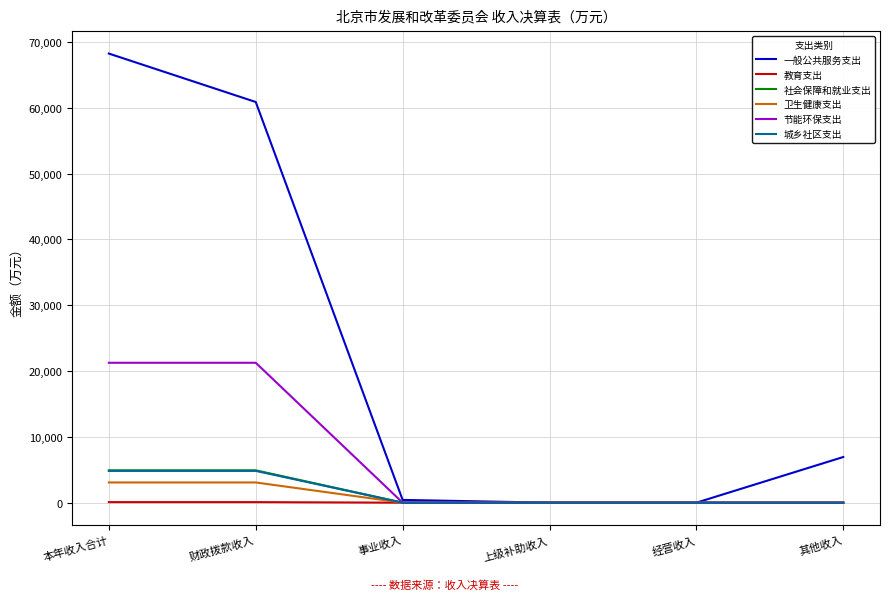

Is it true that 节能环保支出 equals 10376.7 at 事业收入?

False